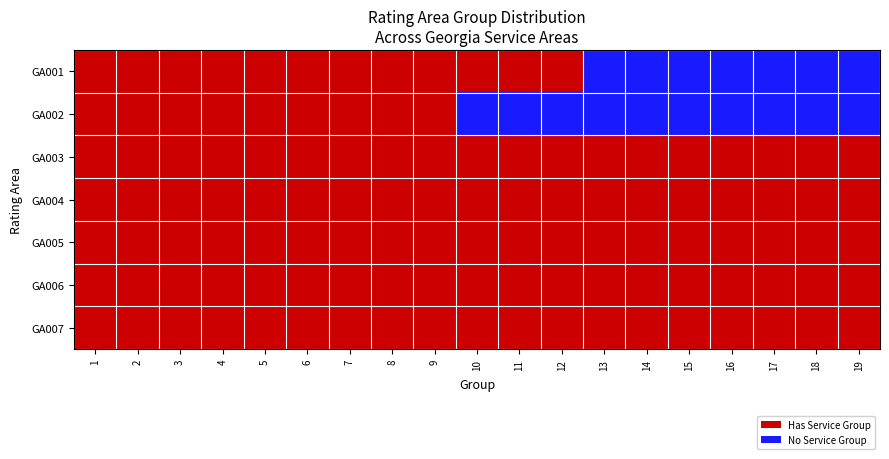

Between 18 and 13, which is larger?

18